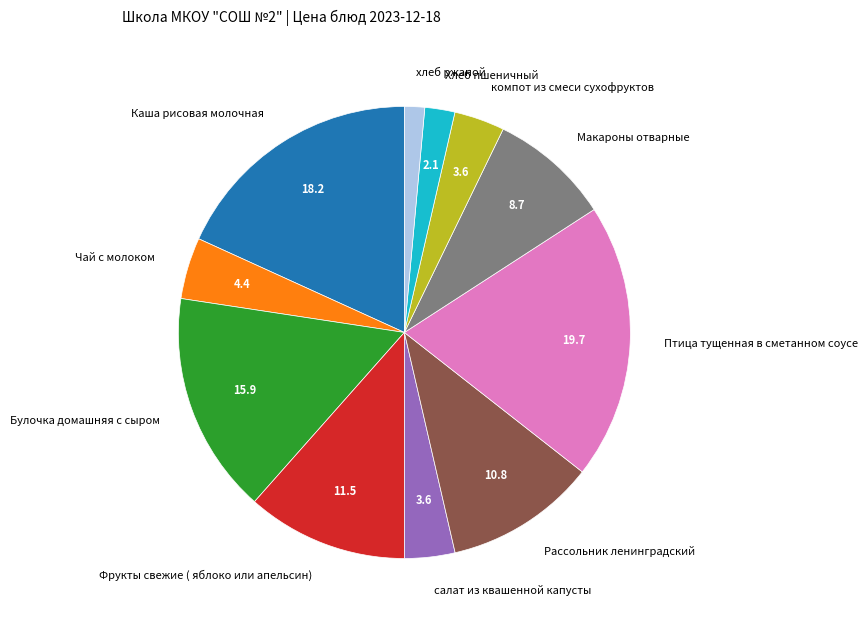

Do Булочка домашняя с сыром and компот из смеси сухофруктов together represent more than half of the pie?

No